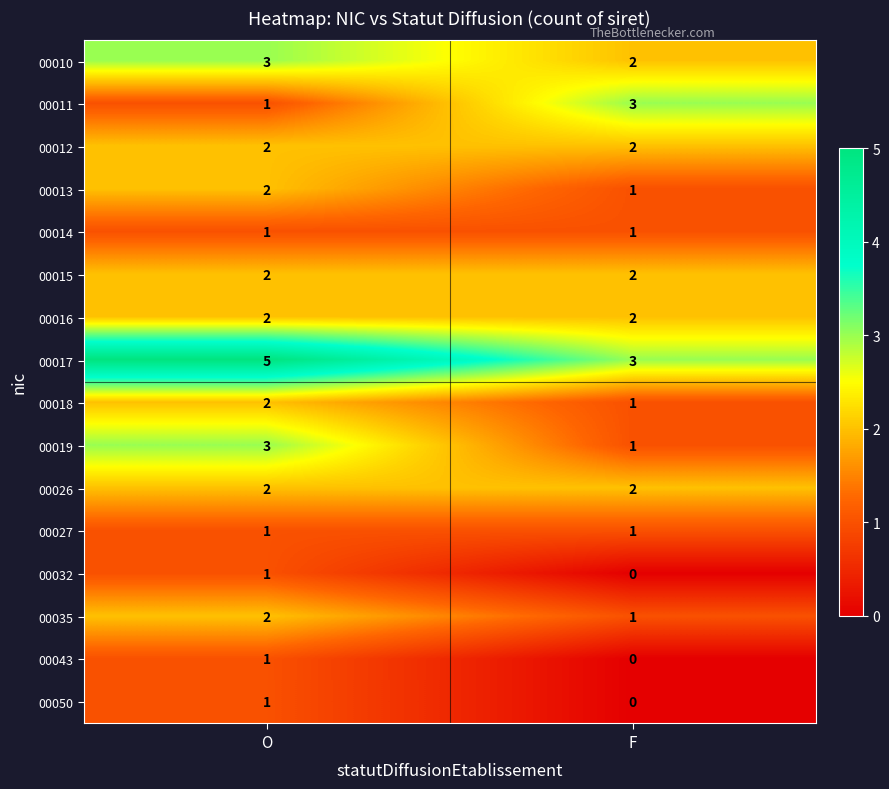

List the labels in order of 00032 value, largest first.

O, F